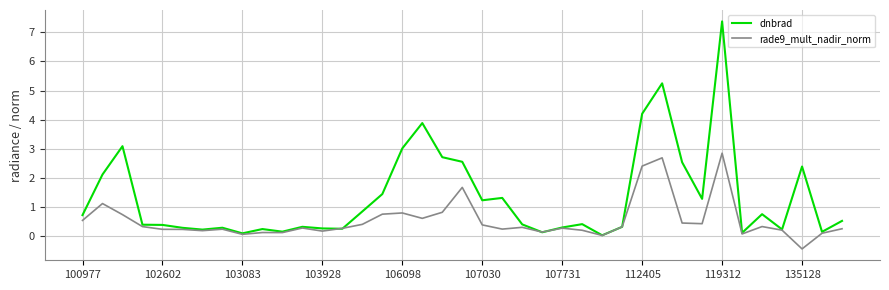

Which series has the largest total across all categories?

dnbrad